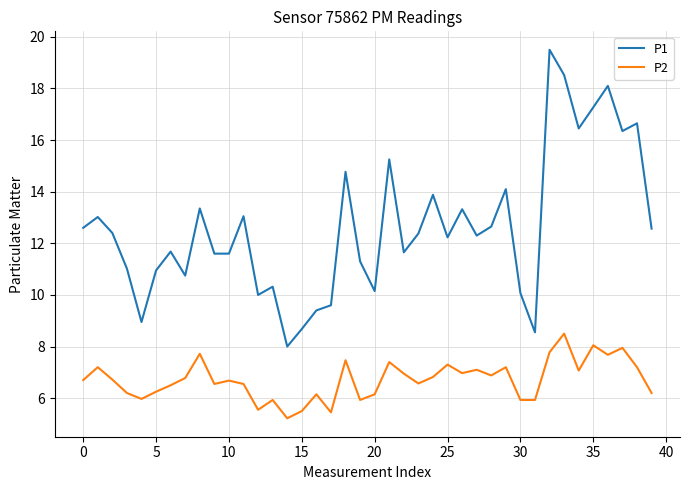

True or false: P2 and P1 cross at least once.

False